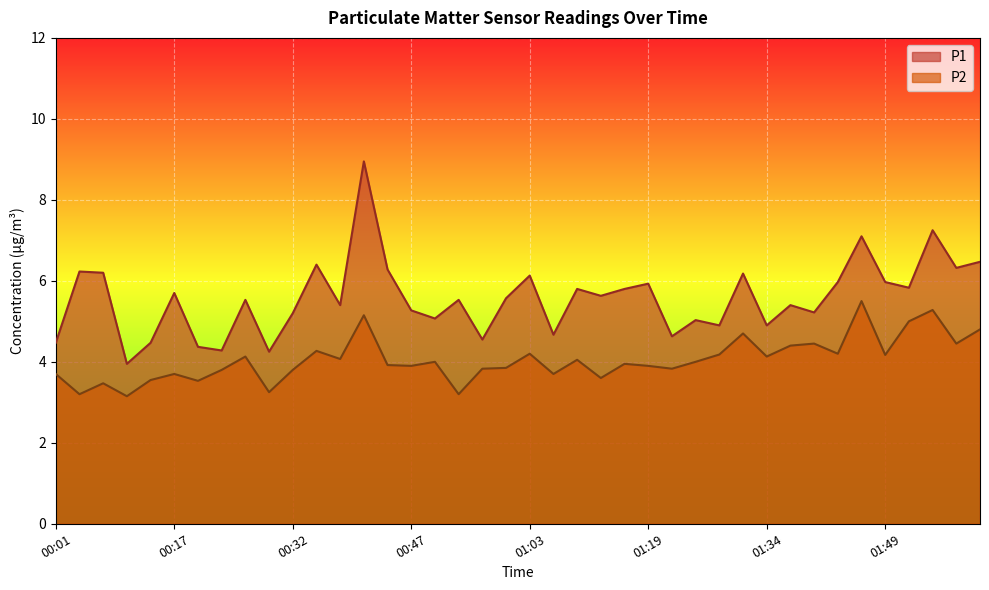

Reading left to right, extract all data points from this chart.

P1: 00:01=4.5	00:04=6.2	00:07=6.2	00:10=4.0	00:14=4.5	00:17=5.7	00:20=4.4	00:23=4.3	00:26=5.5	00:29=4.2	00:32=5.2	00:35=6.4	00:38=5.4	00:41=8.9	00:44=6.3	00:47=5.3	00:51=5.1	00:54=5.5	00:57=4.5	01:00=5.6	01:03=6.1	01:07=4.7	01:10=5.8	01:13=5.6	01:16=5.8	01:19=5.9	01:22=4.6	01:25=5.0	01:28=4.9	01:31=6.2	01:34=4.9	01:37=5.4	01:40=5.2	01:43=6.0	01:46=7.1	01:49=6.0	01:52=5.8	01:56=7.2	01:59=6.3	02:02=6.5
P2: 00:01=3.7	00:04=3.2	00:07=3.5	00:10=3.1	00:14=3.5	00:17=3.7	00:20=3.5	00:23=3.8	00:26=4.1	00:29=3.2	00:32=3.8	00:35=4.3	00:38=4.1	00:41=5.2	00:44=3.9	00:47=3.9	00:51=4.0	00:54=3.2	00:57=3.8	01:00=3.9	01:03=4.2	01:07=3.7	01:10=4.0	01:13=3.6	01:16=4.0	01:19=3.9	01:22=3.8	01:25=4.0	01:28=4.2	01:31=4.7	01:34=4.1	01:37=4.4	01:40=4.5	01:43=4.2	01:46=5.5	01:49=4.2	01:52=5.0	01:56=5.3	01:59=4.5	02:02=4.8